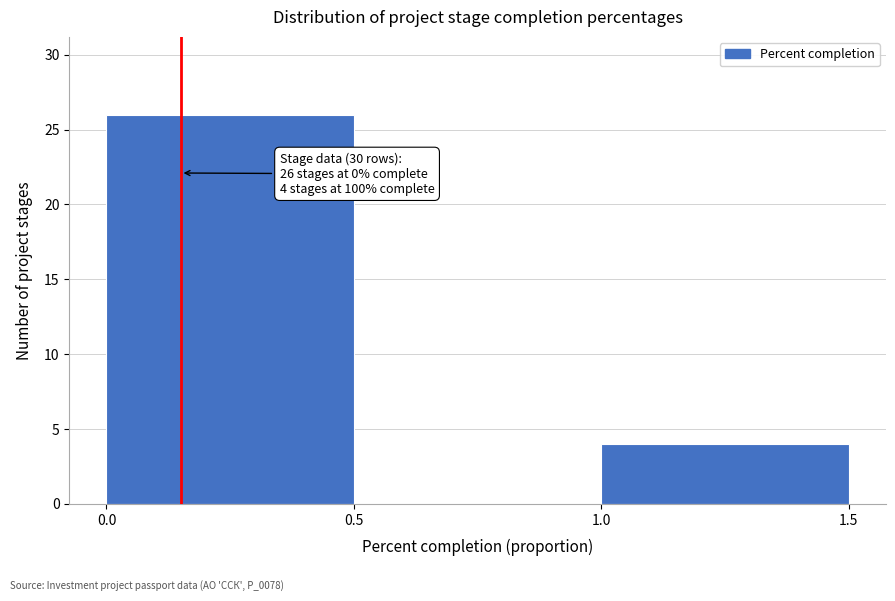

Which range on the x-axis has the tallest bar?

0.0 to 0.5